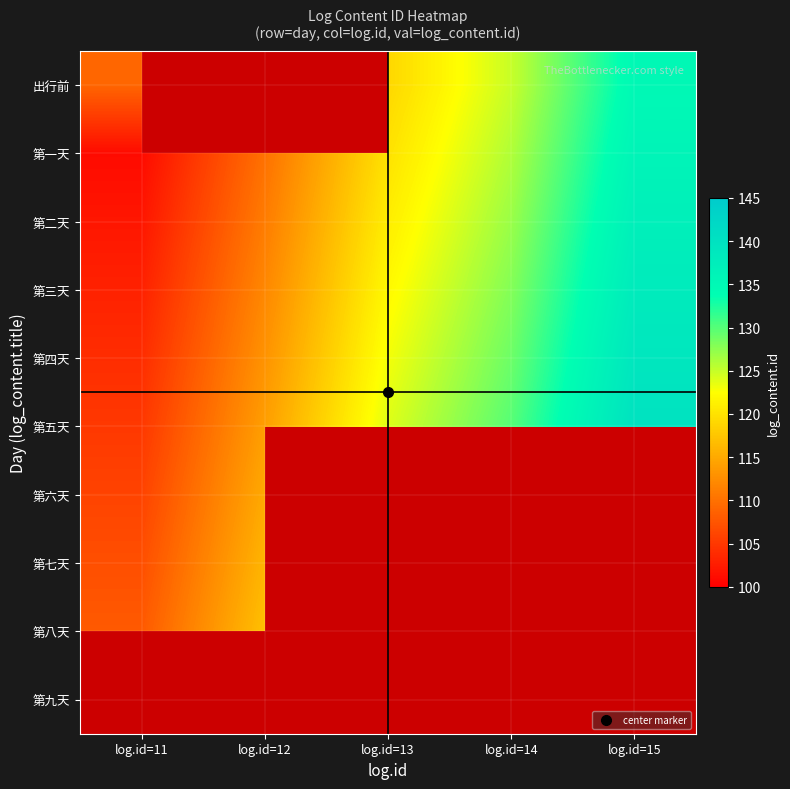

What is the difference between the 第八天 values at log.id=12 and log.id=11?

9.0